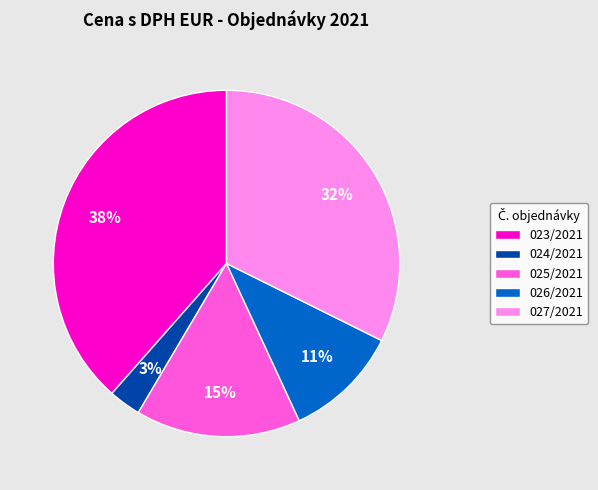

Is the sum of 024/2021 and 025/2021 greater than half?

No